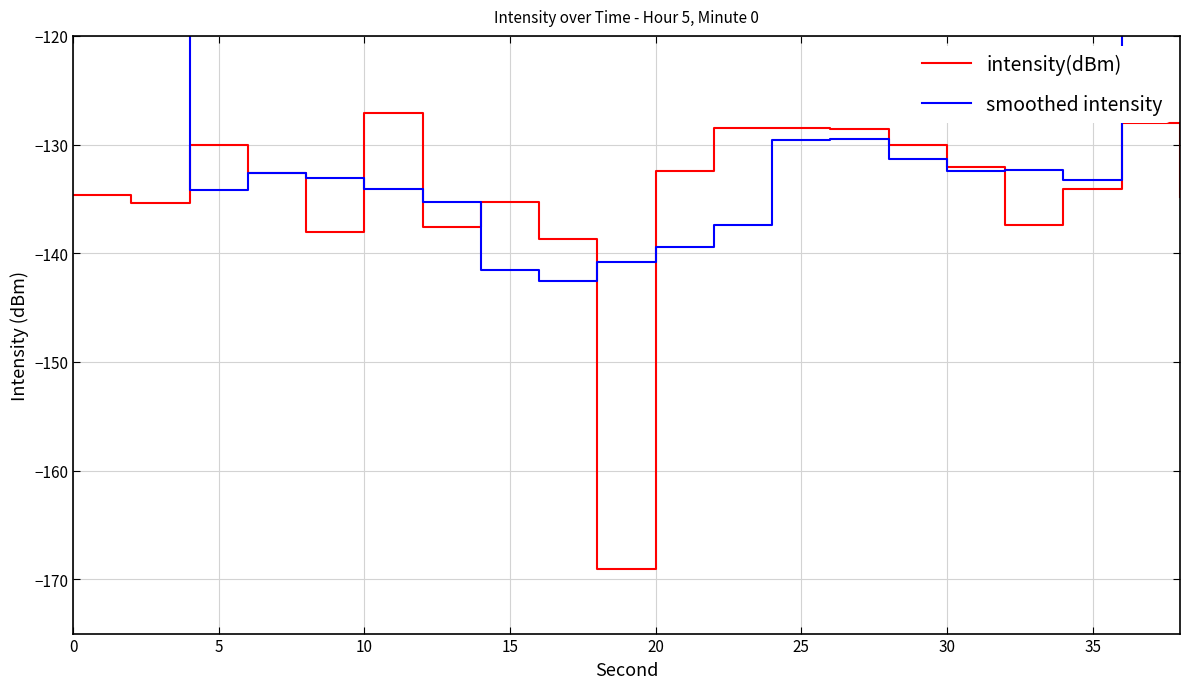

Reading left to right, extract all data points from this chart.

intensity(dBm): -134.7	-135.3	-130.1	-132.6	-138.1	-127.1	-137.5	-135.3	-138.7	-169.1	-132.4	-128.5	-128.4	-128.6	-130.1	-132.1	-137.4	-134.1	-128.0	-134.8
smoothed intensity: -80.0	-106.5	-134.1	-132.6	-133.1	-134.1	-135.3	-141.5	-142.6	-140.8	-139.4	-137.4	-129.6	-129.5	-131.3	-132.4	-132.3	-133.3	-106.9	-79.4